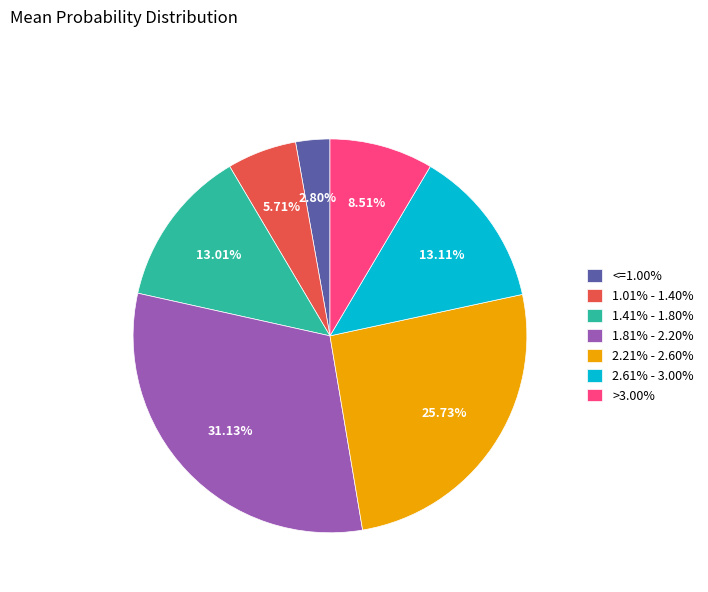

The >3.00% slice represents 23% of the pie. True or false?

False